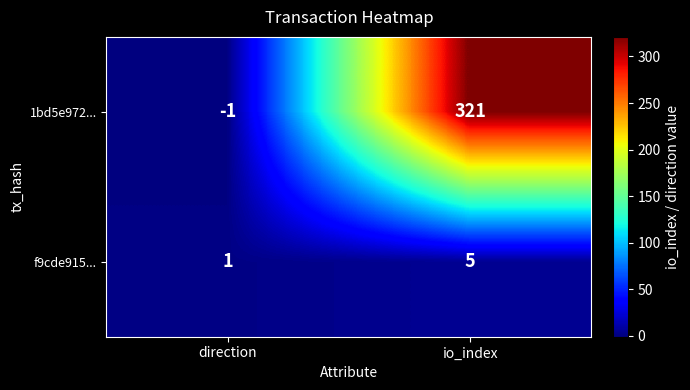

Which series has the largest total across all categories?

1bd5e972...